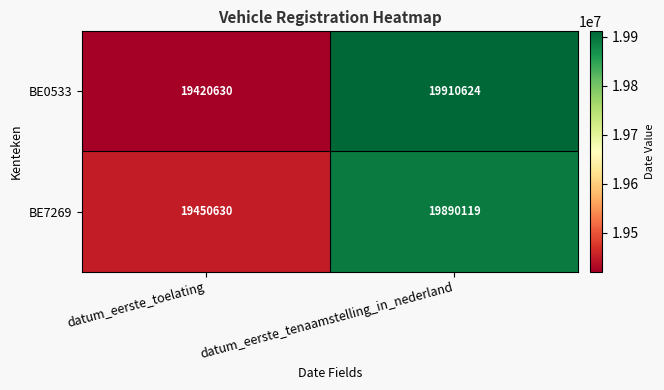

What is the total value across all series at datum_eerste_toelating?

38871260